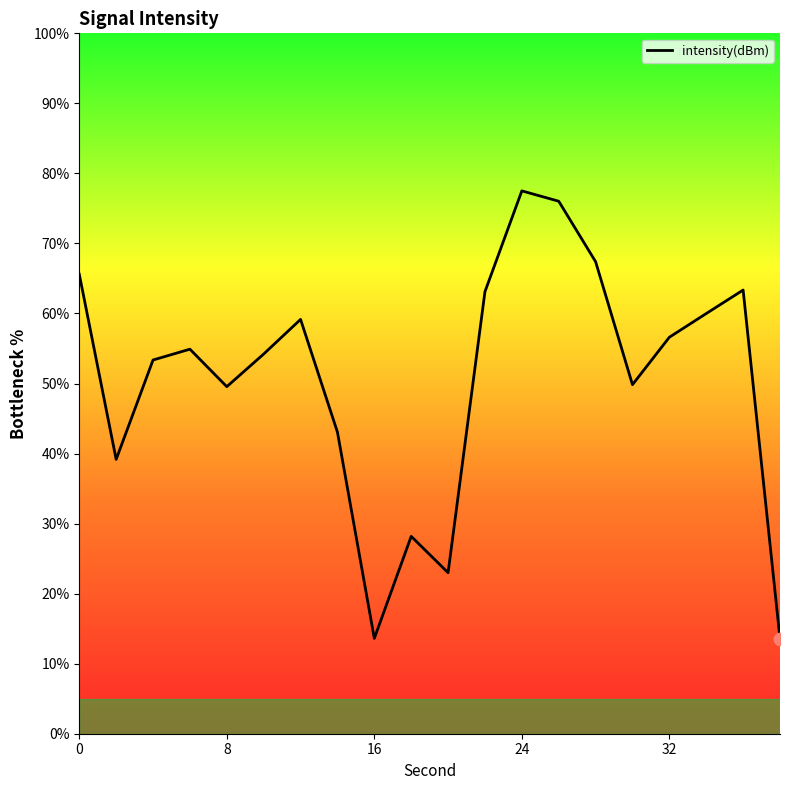

What is the difference between the maximum and minimum values?

63.9